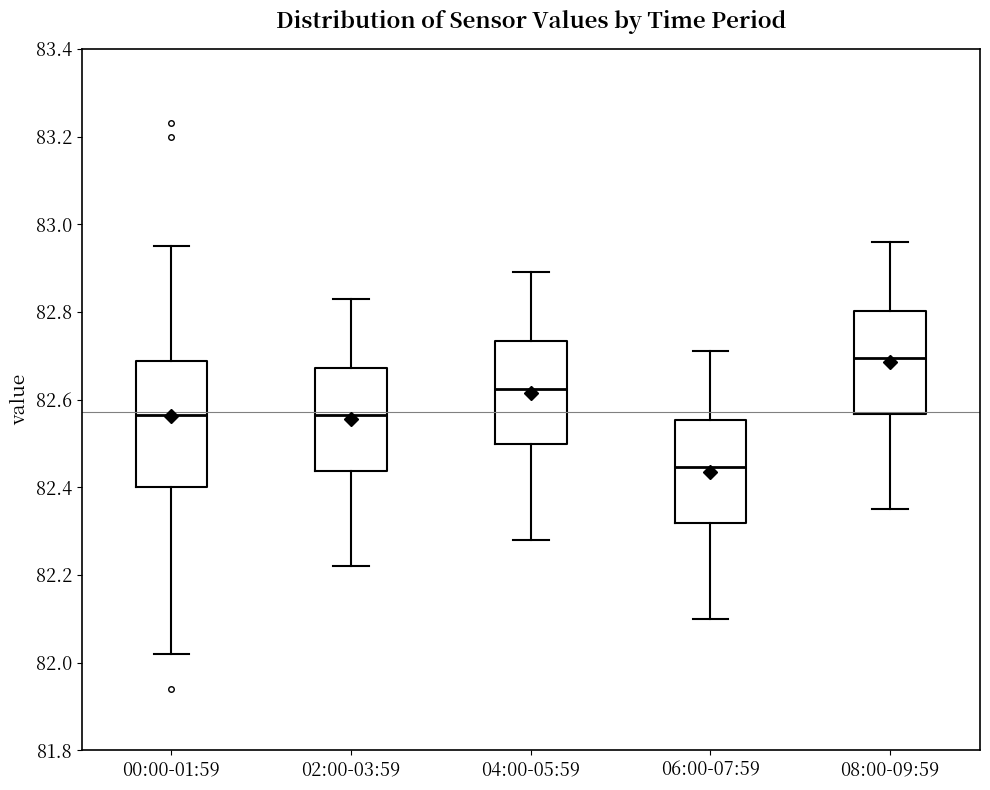

Reading left to right, read every box against the y-axis: the position of its median line, the range the box covers, and the ends of its whiskers. The values are not printed on the chart, so give them approximately, as read against the axis.

00:00-01:59: median 82.56, box 82.40 to 82.68, whiskers 82.02 to 82.96
02:00-03:59: median 82.56, box 82.44 to 82.68, whiskers 82.22 to 82.84
04:00-05:59: median 82.62, box 82.50 to 82.74, whiskers 82.28 to 82.90
06:00-07:59: median 82.44, box 82.32 to 82.56, whiskers 82.10 to 82.72
08:00-09:59: median 82.70, box 82.56 to 82.80, whiskers 82.36 to 82.96